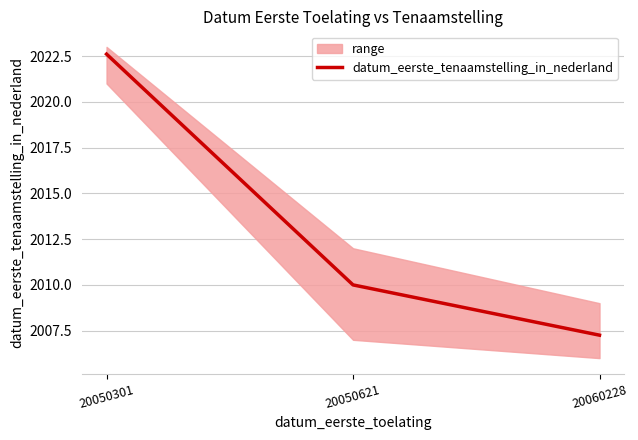

Reading right to left, transcribe all the data shown in this chart.

2007.3	2010.0	2022.6